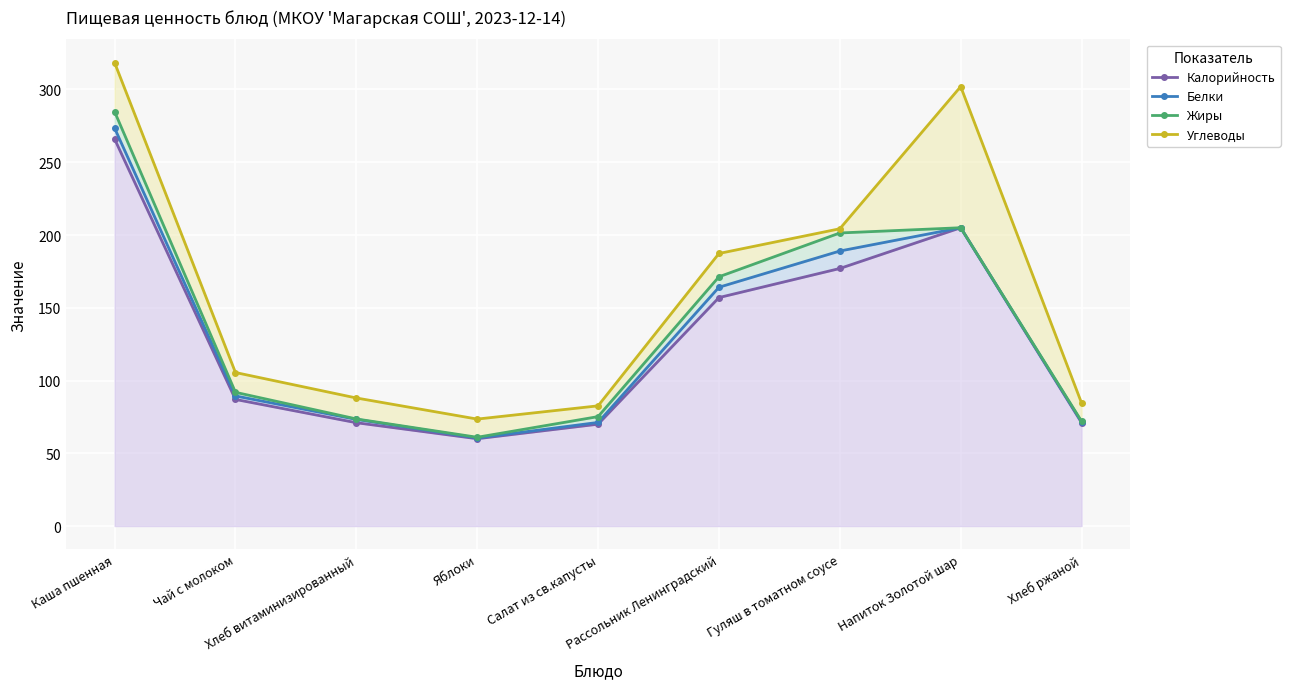

Rank the series by their maximum value, from highest to lowest.

Углеводы, Жиры, Белки, Калорийность